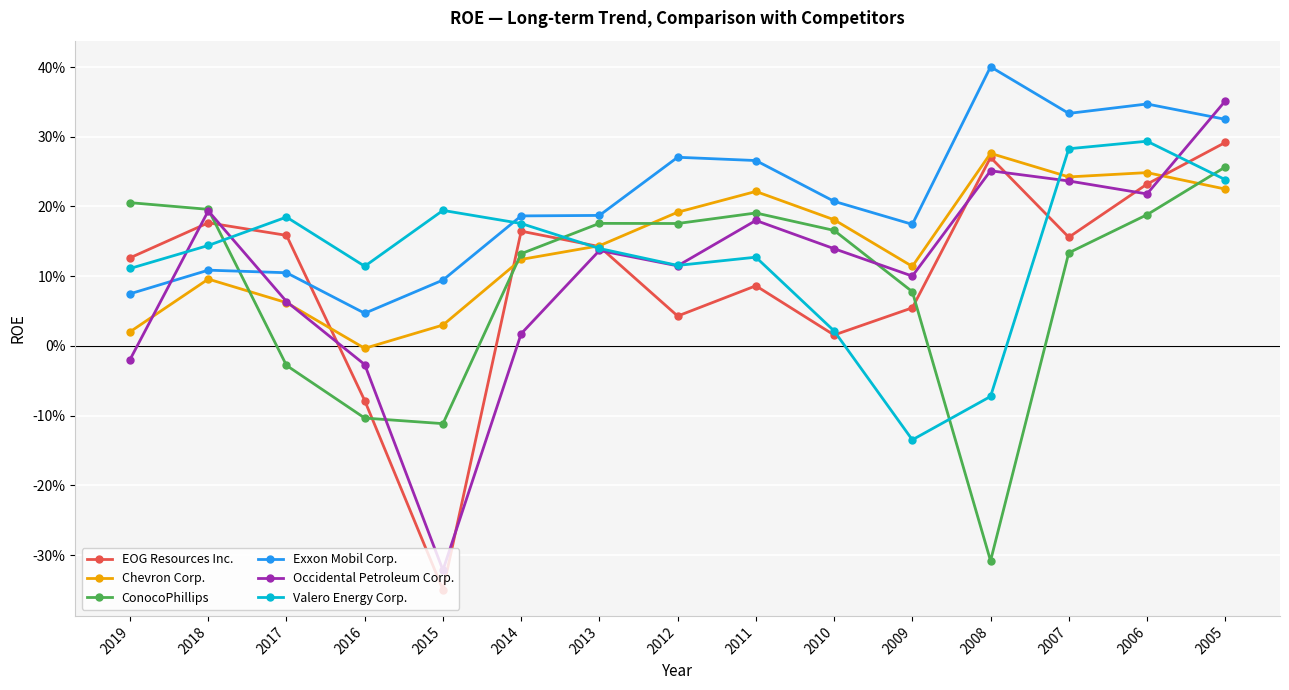

Does the chart have visible grid lines?

Yes